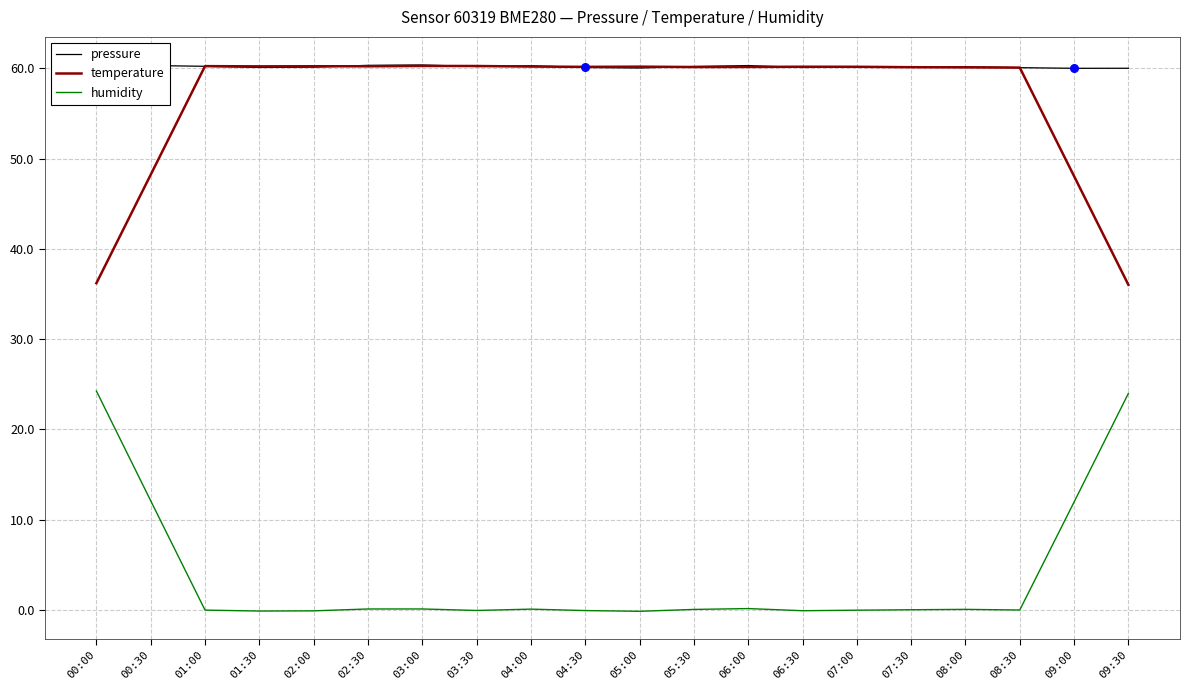

Which series has the largest Y range (max minus min)?

humidity